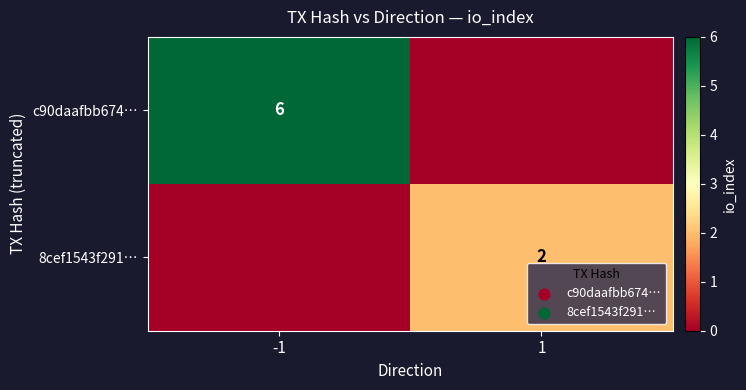

True or false: c90daafbb674… has a value of 6 at -1.

True